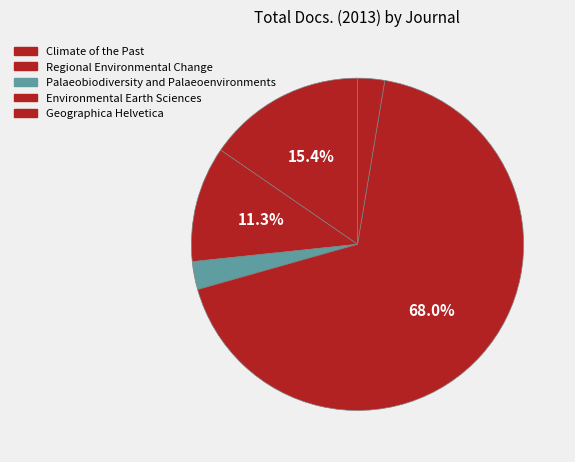

Approximately how many times larger is the value at Geographica Helvetica compared to Regional Environmental Change?

0.2